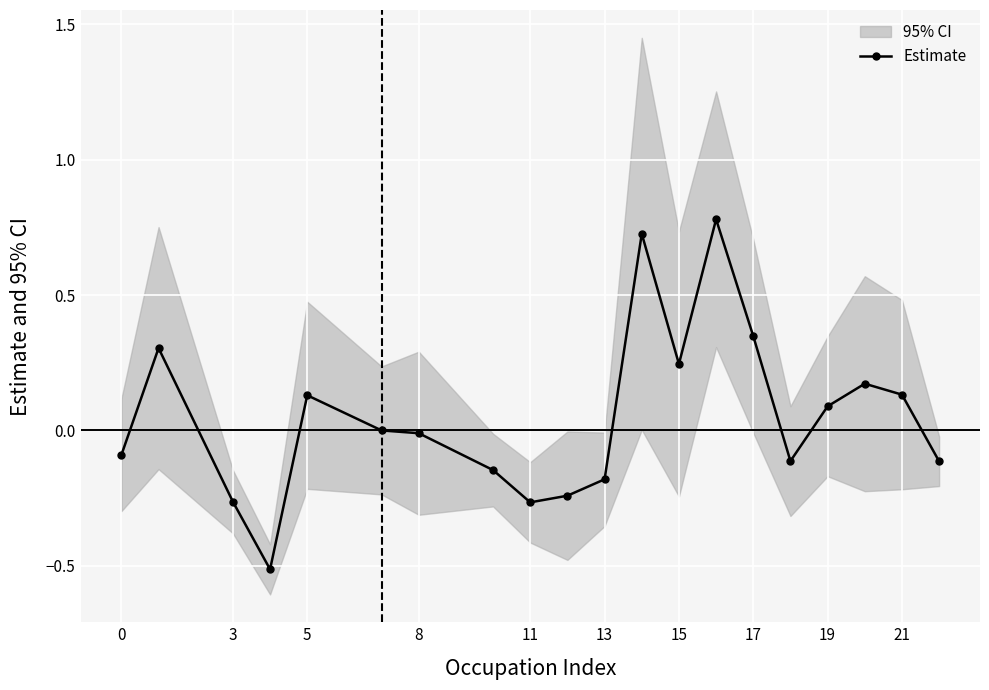

The value of Estimate at 15 is 0.4. True or false?

False